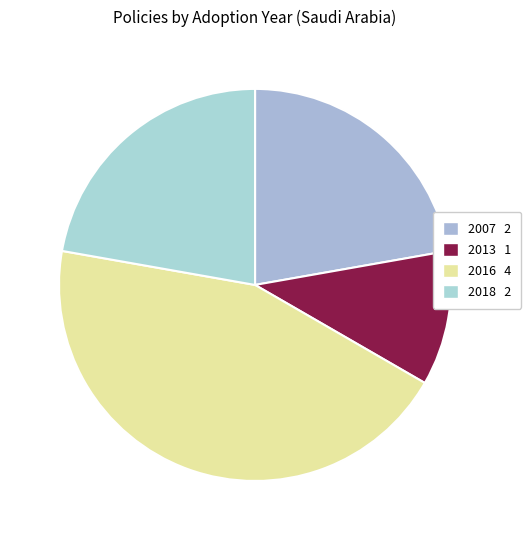

Count the number of slices in the pie.

4